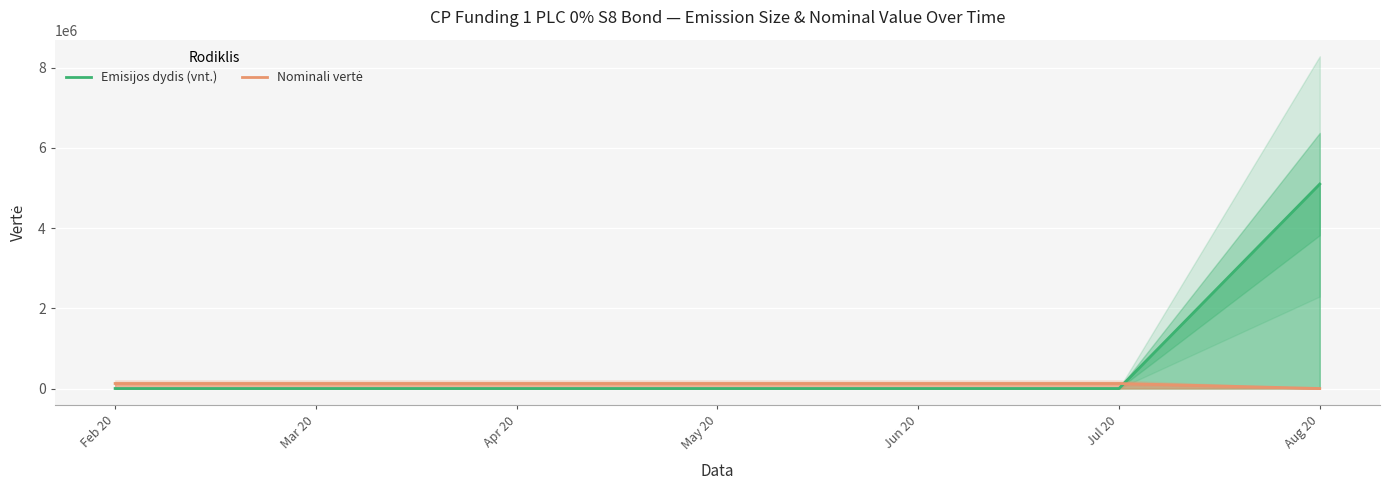

True or false: Nominali vertė has more than 1 points higher than both neighbors.

False